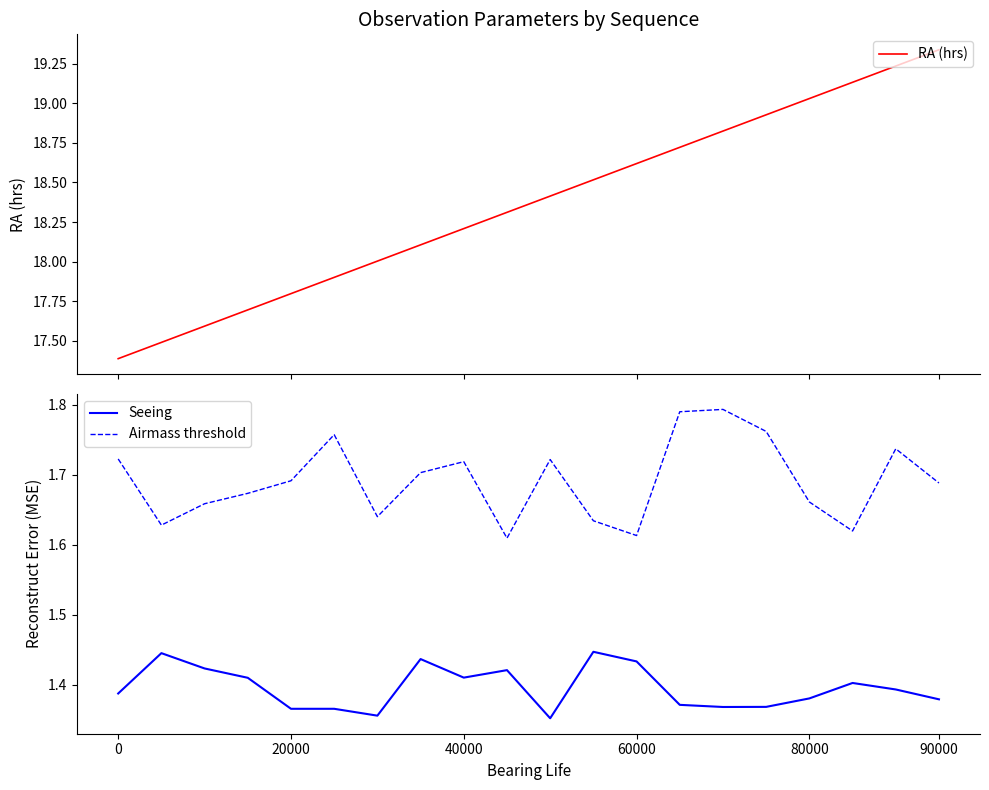

The Seeing series shows 2.3 at 80000. True or false?

False